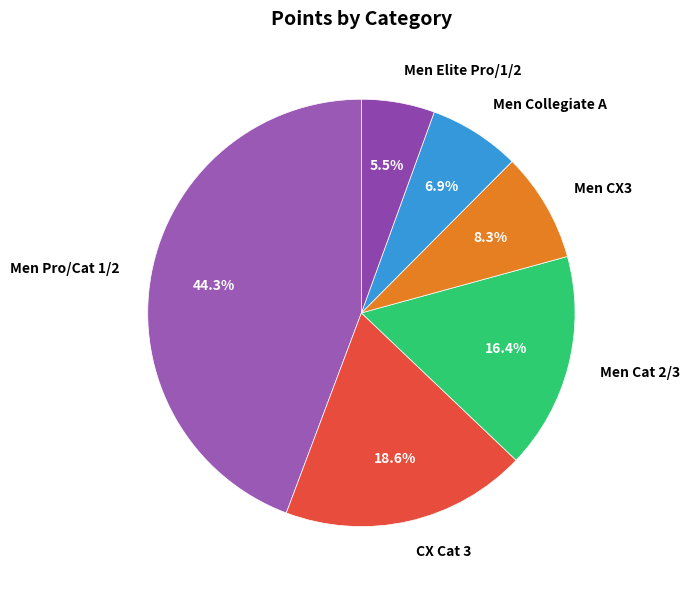

Rank the categories by value from lowest to highest.

Men Elite Pro/1/2, Men Collegiate A, Men CX3, Men Cat 2/3, CX Cat 3, Men Pro/Cat 1/2